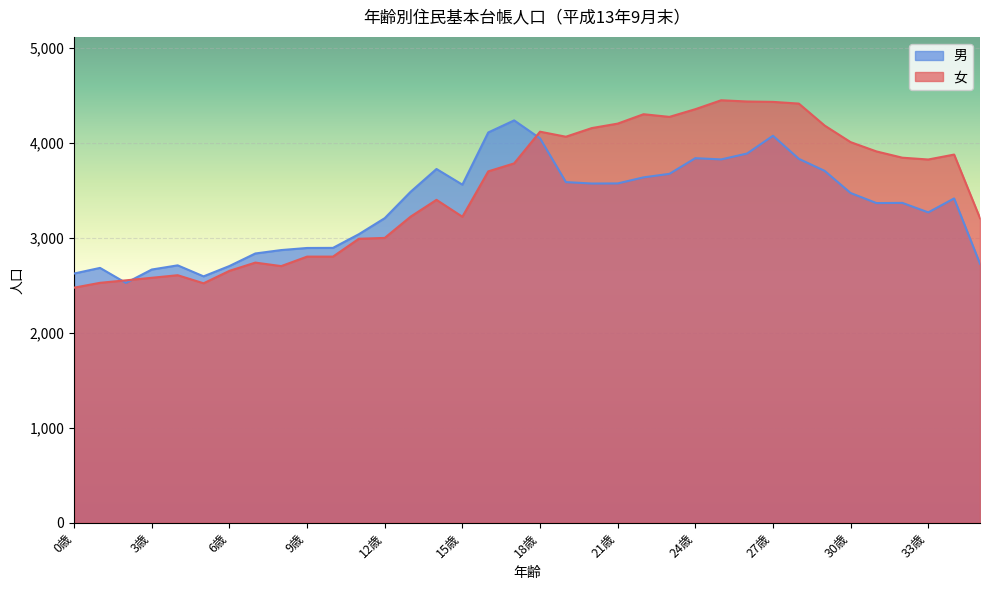

Reading right to left, list all the values displayed in this chart.

女: 3209	3879	3827	3846	3912	4010	4184	4416	4434	4438	4451	4357	4276	4304	4205	4158	4067	4120	3786	3702	3224	3402	3225	3001	2992	2804	2804	2704	2741	2654	2523	2608	2581	2554	2528	2477
男: 2729	3417	3270	3370	3368	3474	3707	3834	4077	3890	3828	3841	3676	3639	3575	3574	3589	4050	4239	4112	3562	3727	3487	3209	3040	2896	2895	2873	2837	2705	2596	2712	2668	2527	2685	2626